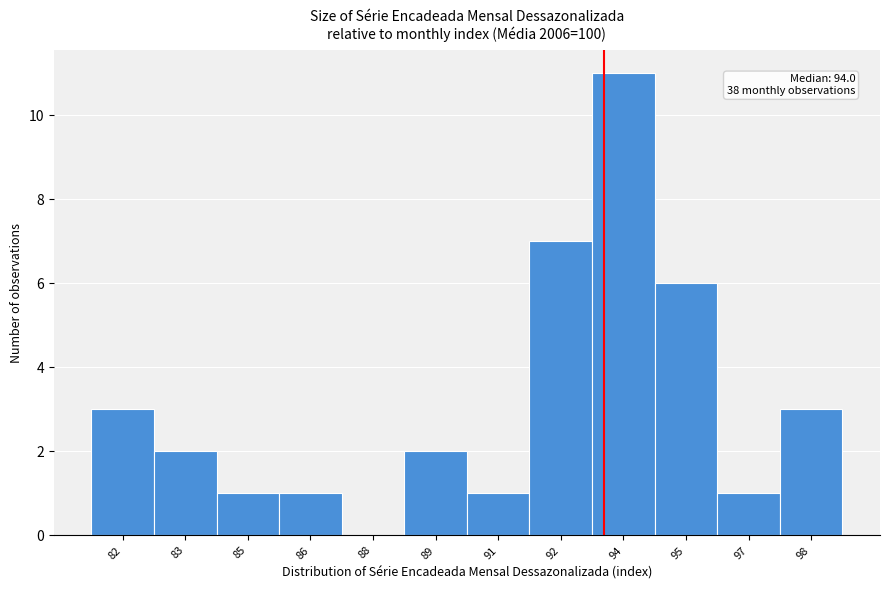

Reading right to left, what are all the values shown in this chart?

98=3	97=1	95=6	94=11	92=7	91=1	89=2	88=0	86=1	85=1	83=2	82=3